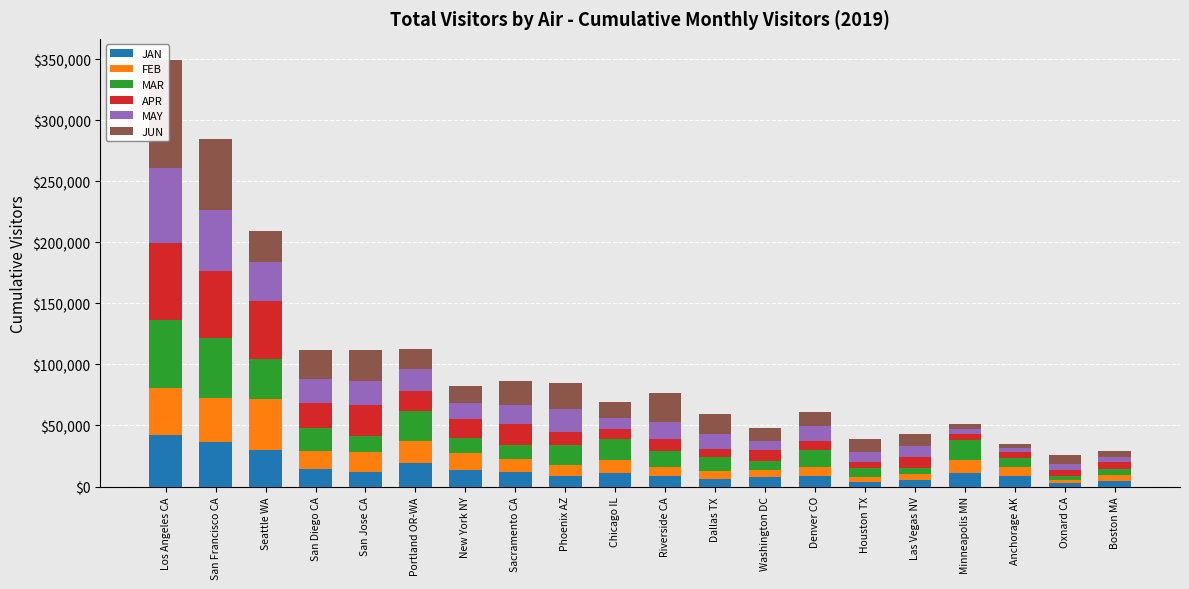

Between Phoenix AZ and Boston MA, which series saw the biggest shift?

JUN